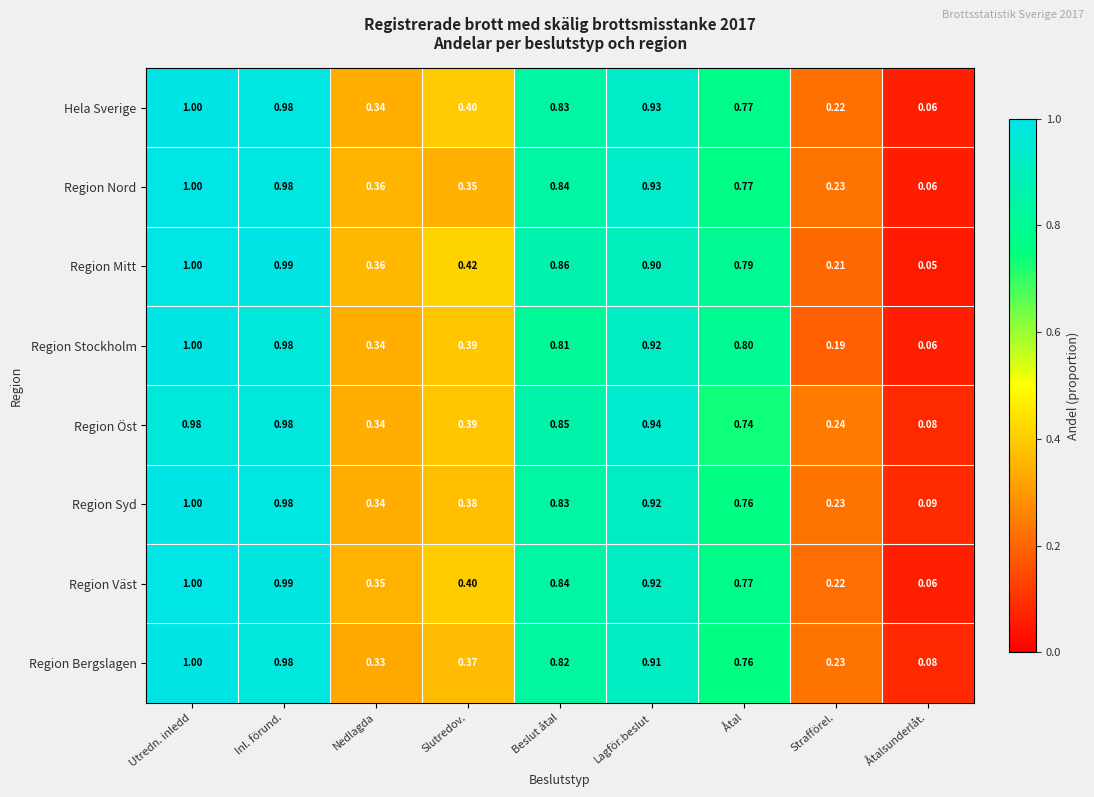

Which category has the highest value across all series?

Utredn. inledd